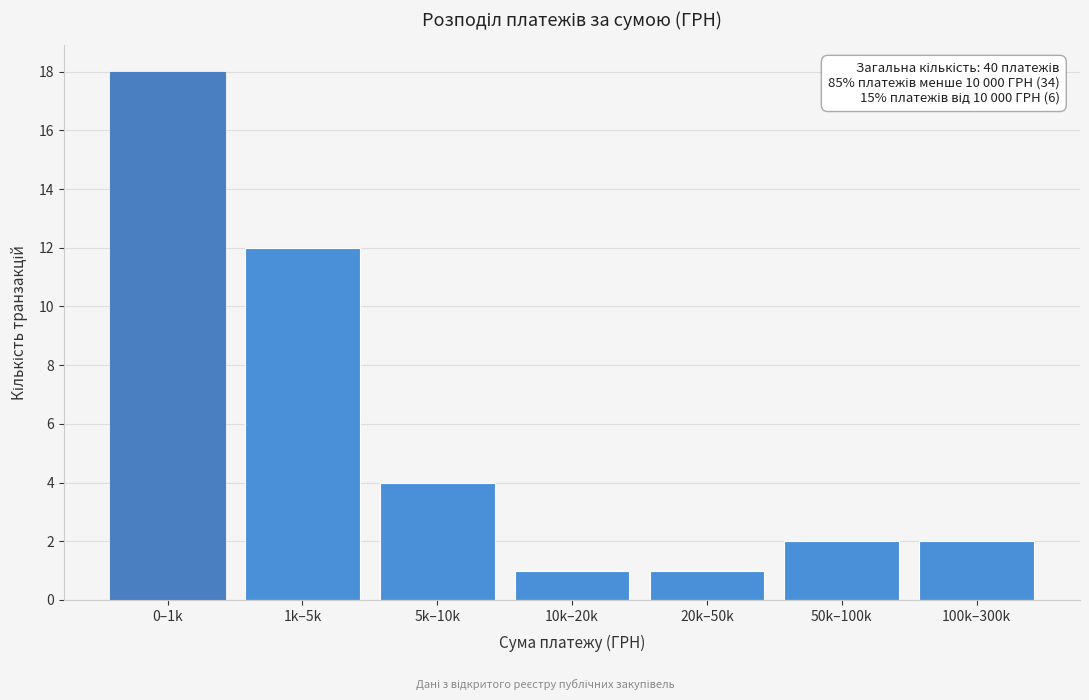

Reading left to right, what are all the values shown in this chart?

0–1k=18	1k–5k=12	5k–10k=4	10k–20k=1	20k–50k=1	50k–100k=2	100k–300k=2